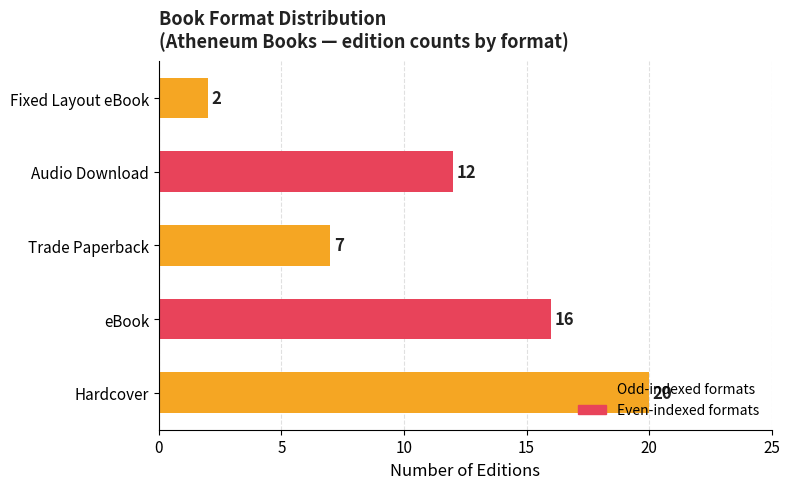

What is the ratio of the value at Hardcover to the value at Audio Download?

1.7